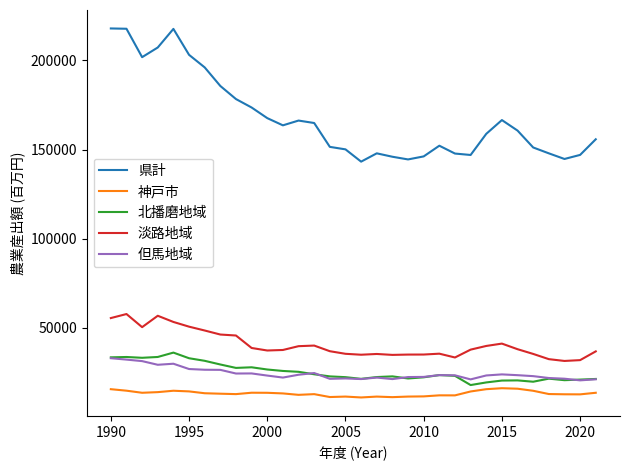

How many lines are shown in the chart?

5